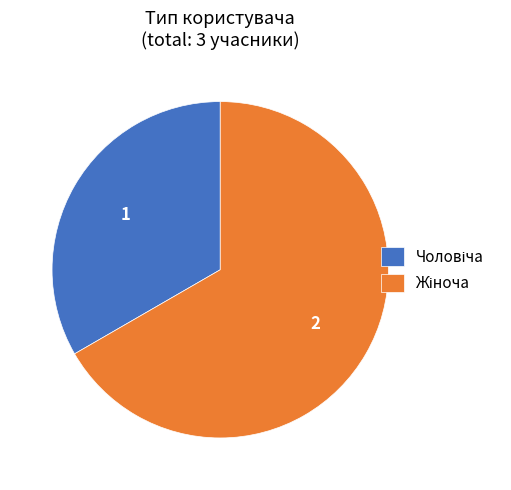

Is there a majority slice in this chart?

Yes